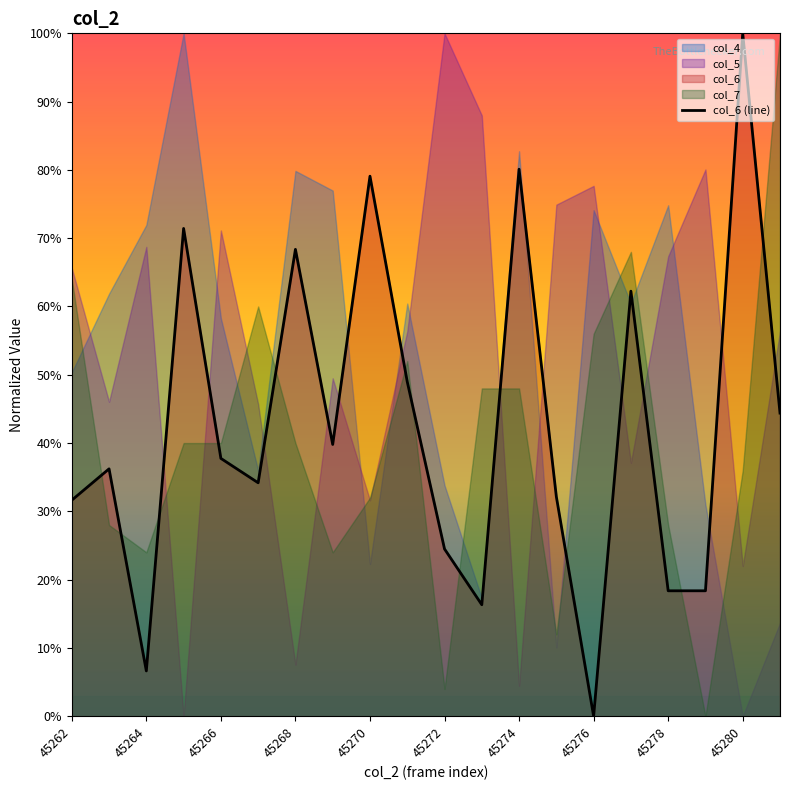

Reading right to left, what are all the values shown in this chart?

0.4	1.0	0.2	0.2	0.6	0.0	0.3	0.8	0.2	0.2	0.5	0.8	0.4	0.7	0.3	0.4	0.7	0.1	0.4	0.3